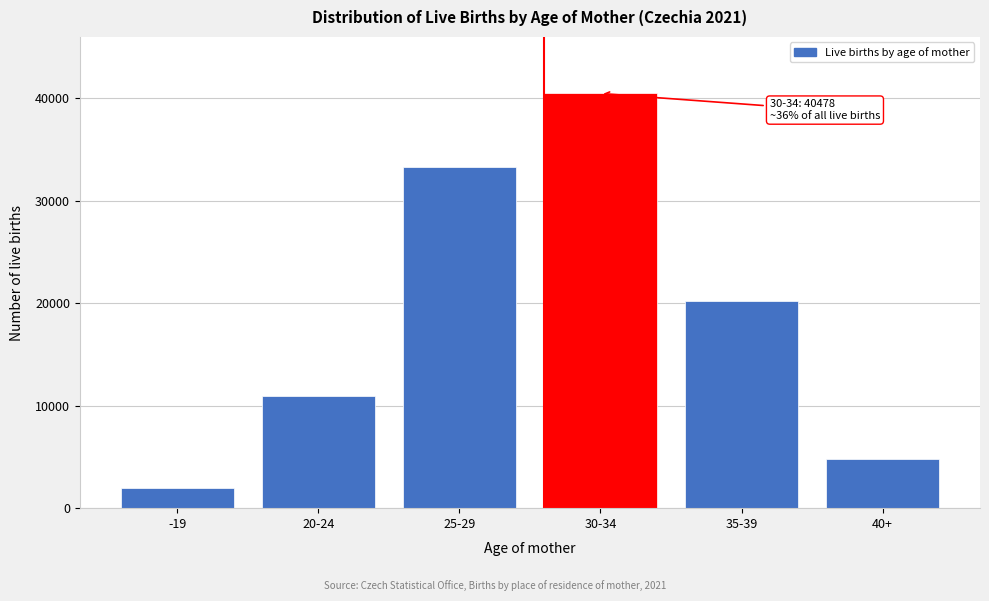

Reading left to right, what are all the values shown in this chart?

-19=1940	20-24=10954	25-29=33325	30-34=40478	35-39=20268	40+=4828